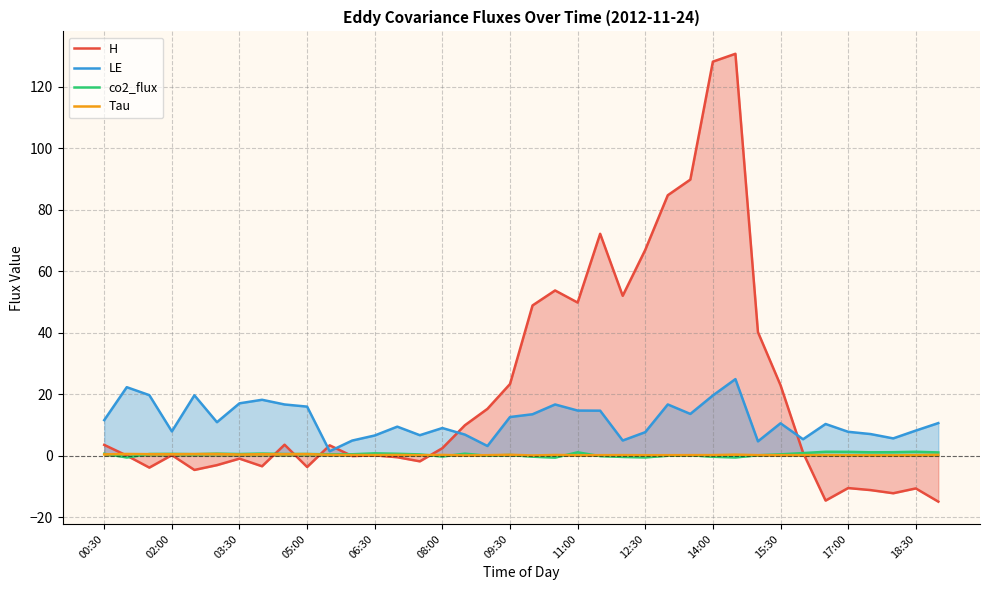

How many distinct data groups are displayed?

4